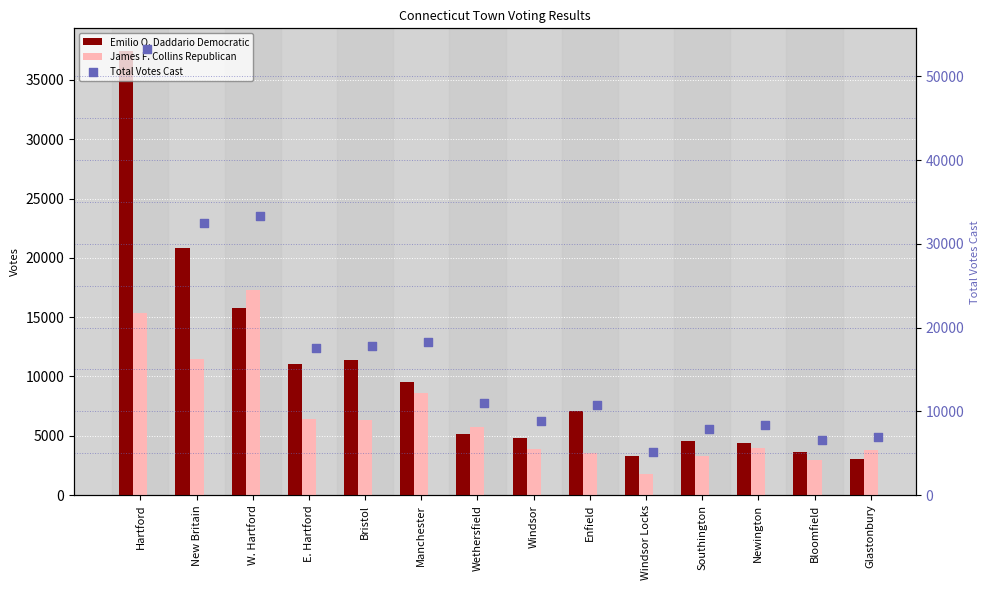

Which series has the widest spread of Y values?

Total Votes Cast